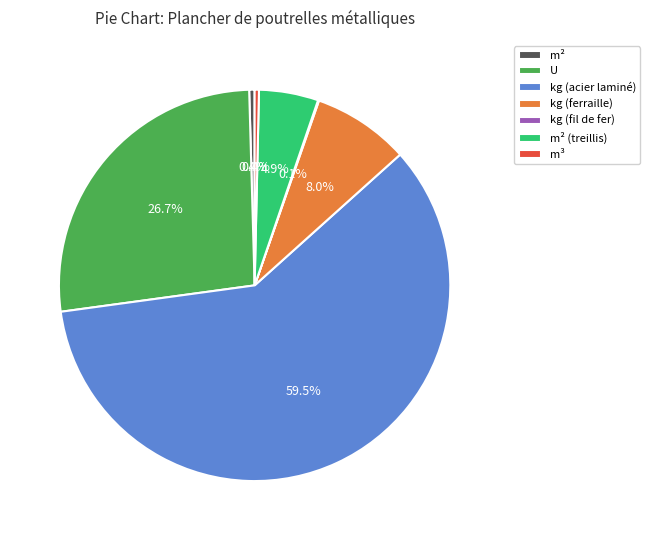

Which slice is the largest?

kg (acier laminé)